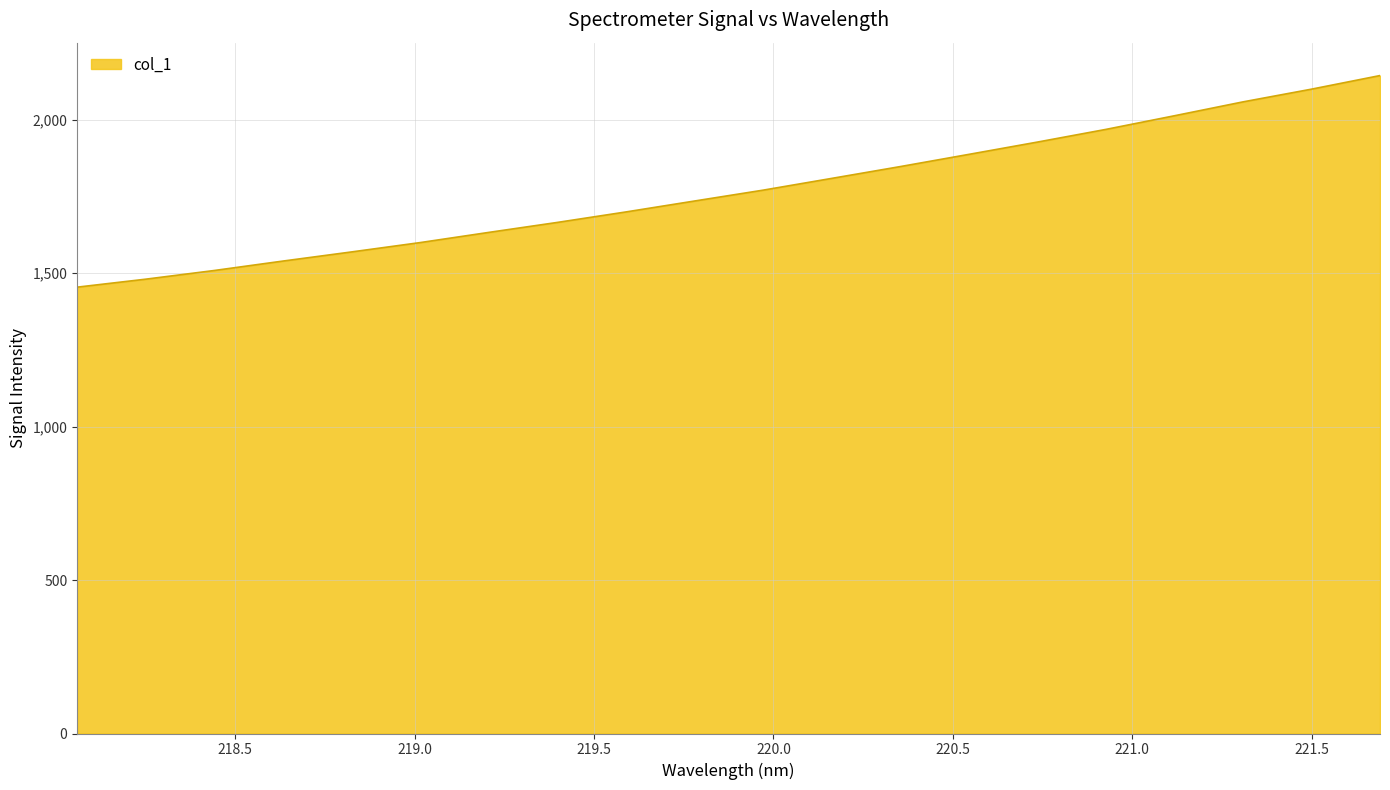

What is the maximum value shown in the chart?

2144.3